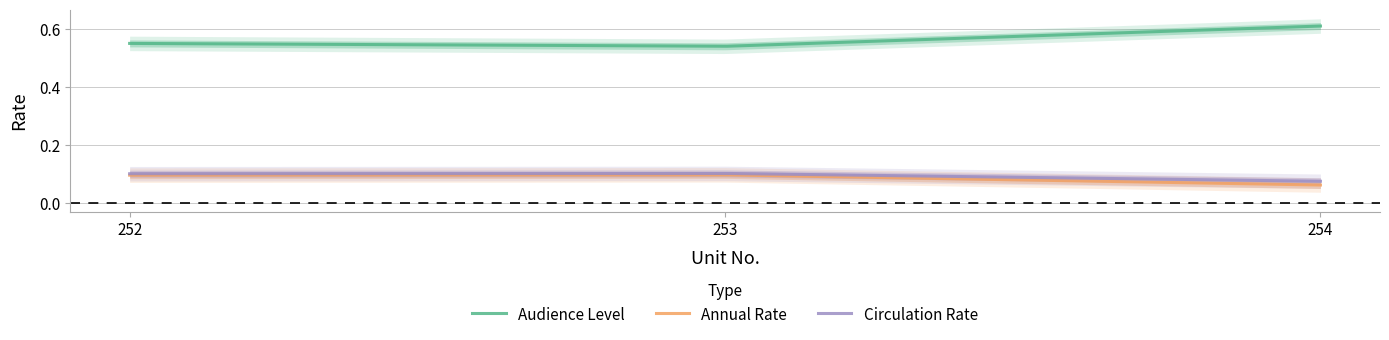

What are all the series names shown in the legend?

Audience Level, Annual Rate, Circulation Rate